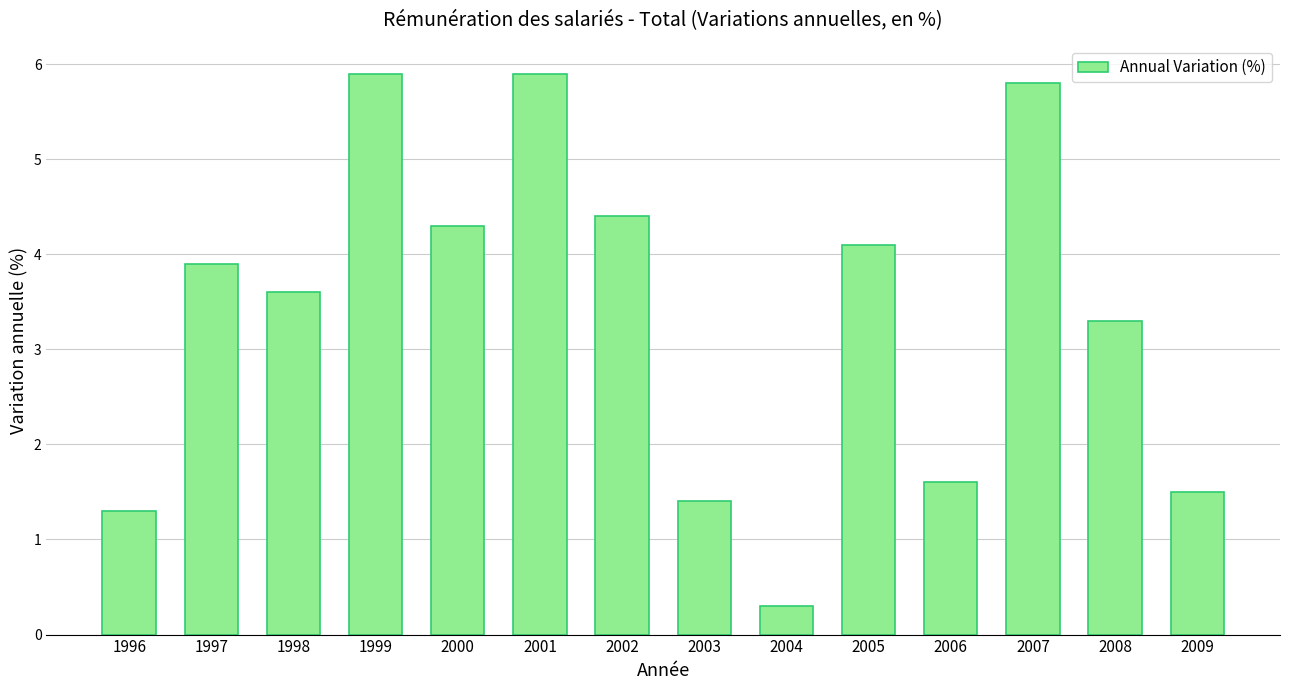

Reading left to right, transcribe all the data shown in this chart.

1996=1.3	1997=3.9	1998=3.6	1999=5.9	2000=4.3	2001=5.9	2002=4.4	2003=1.4	2004=0.3	2005=4.1	2006=1.6	2007=5.8	2008=3.3	2009=1.5